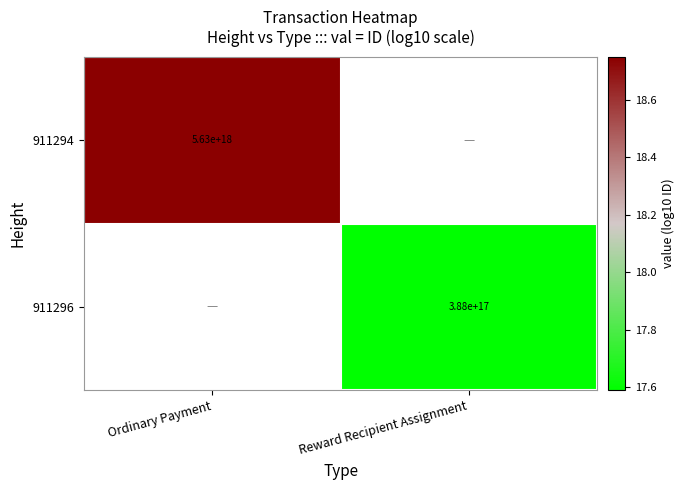

Is the value of 911296 at Reward Recipient Assignment greater than the value of 911294 at Ordinary Payment?

No